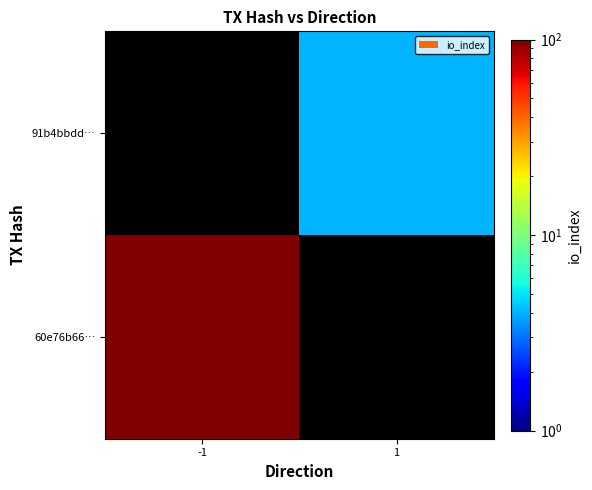

What is the smallest value displayed?

4.0